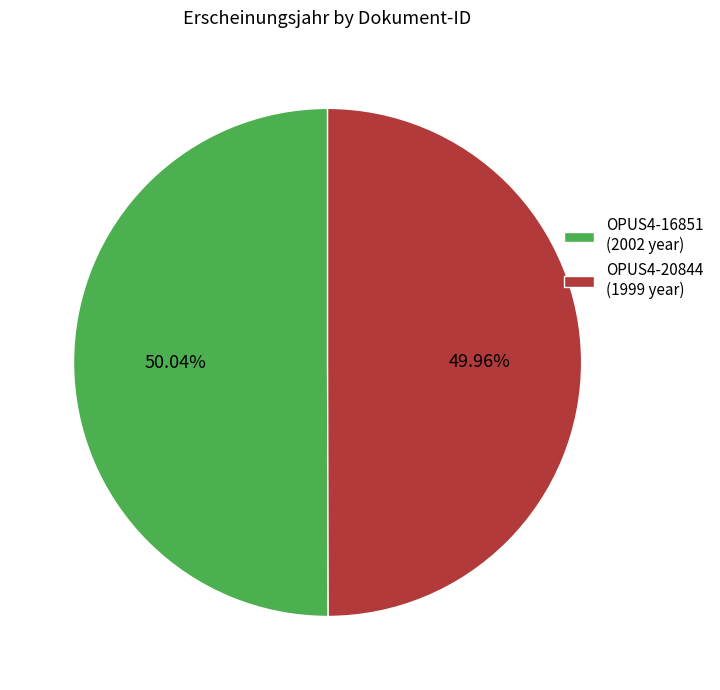

Approximately how many times larger is the value at OPUS4-20844 compared to OPUS4-16851?

1.0